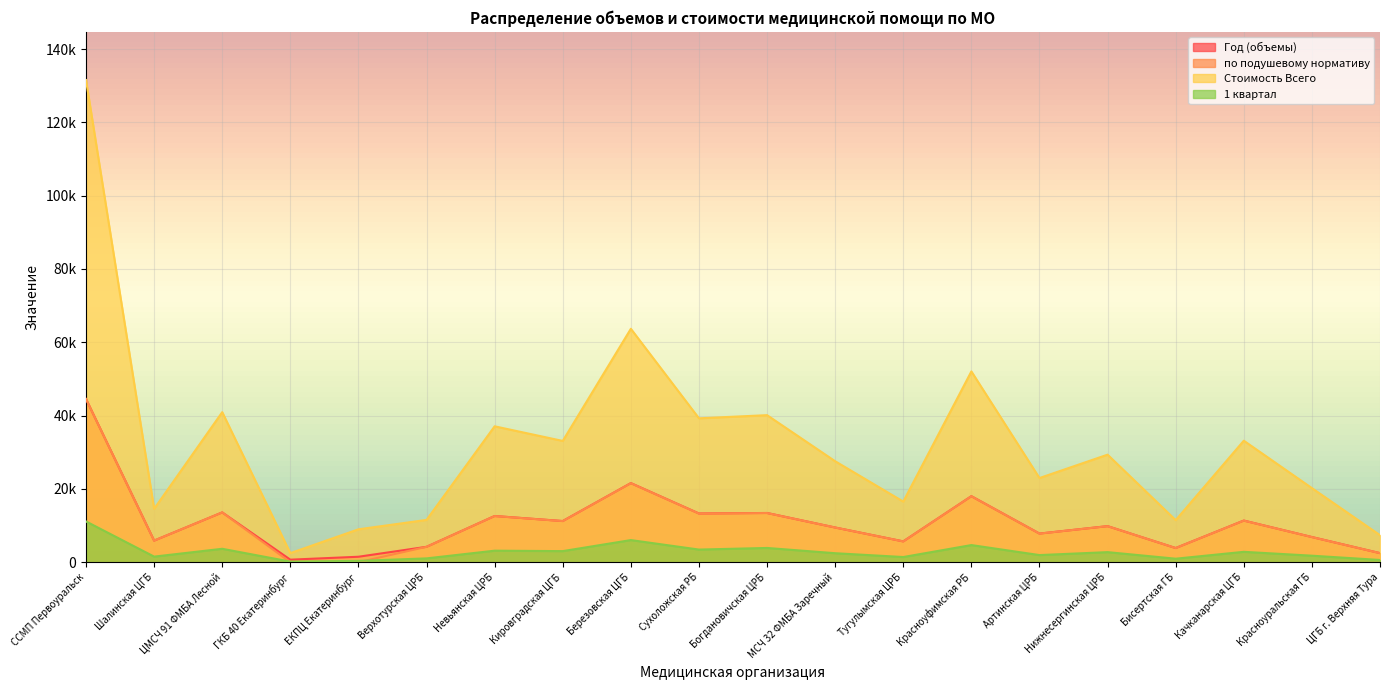

What is the sum of the Год (объемы) values at ГКБ 40 Екатеринбург and Богдановичская ЦРБ?

14139.0